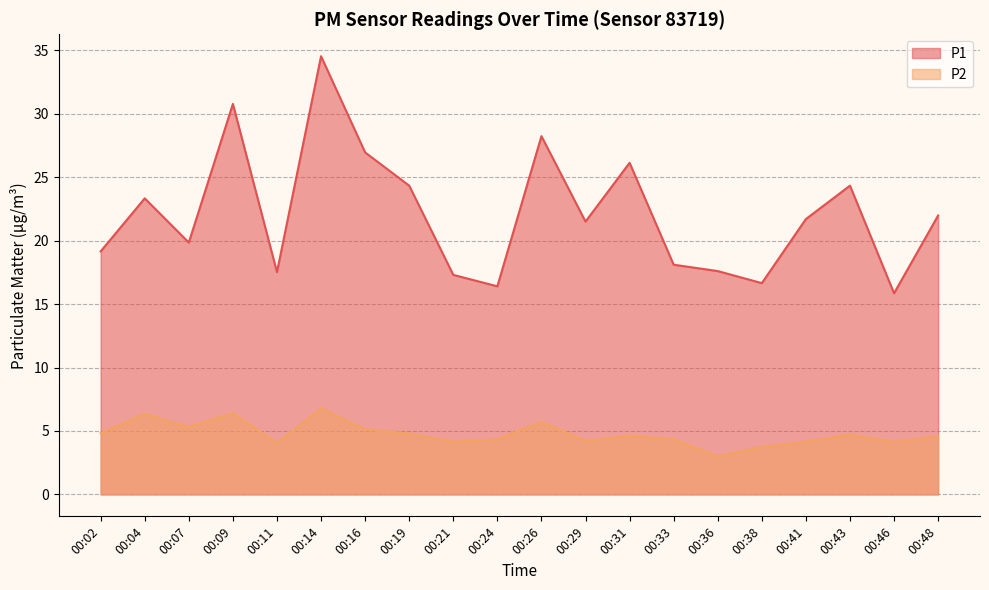

Which has a higher value, 00:43 or 00:36?

00:43